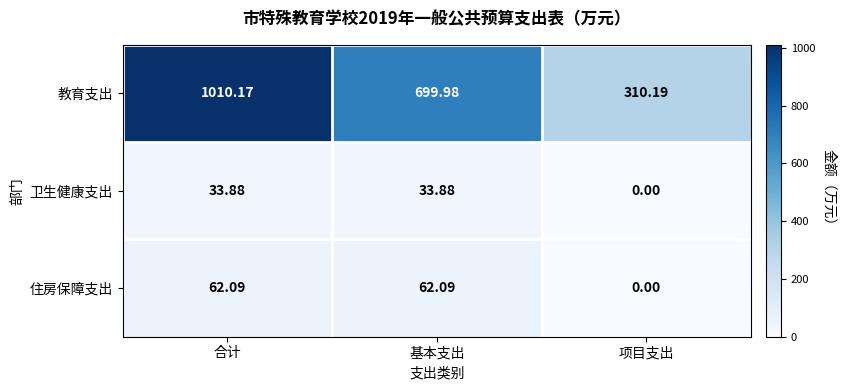

Which category has the highest value across all series?

合计